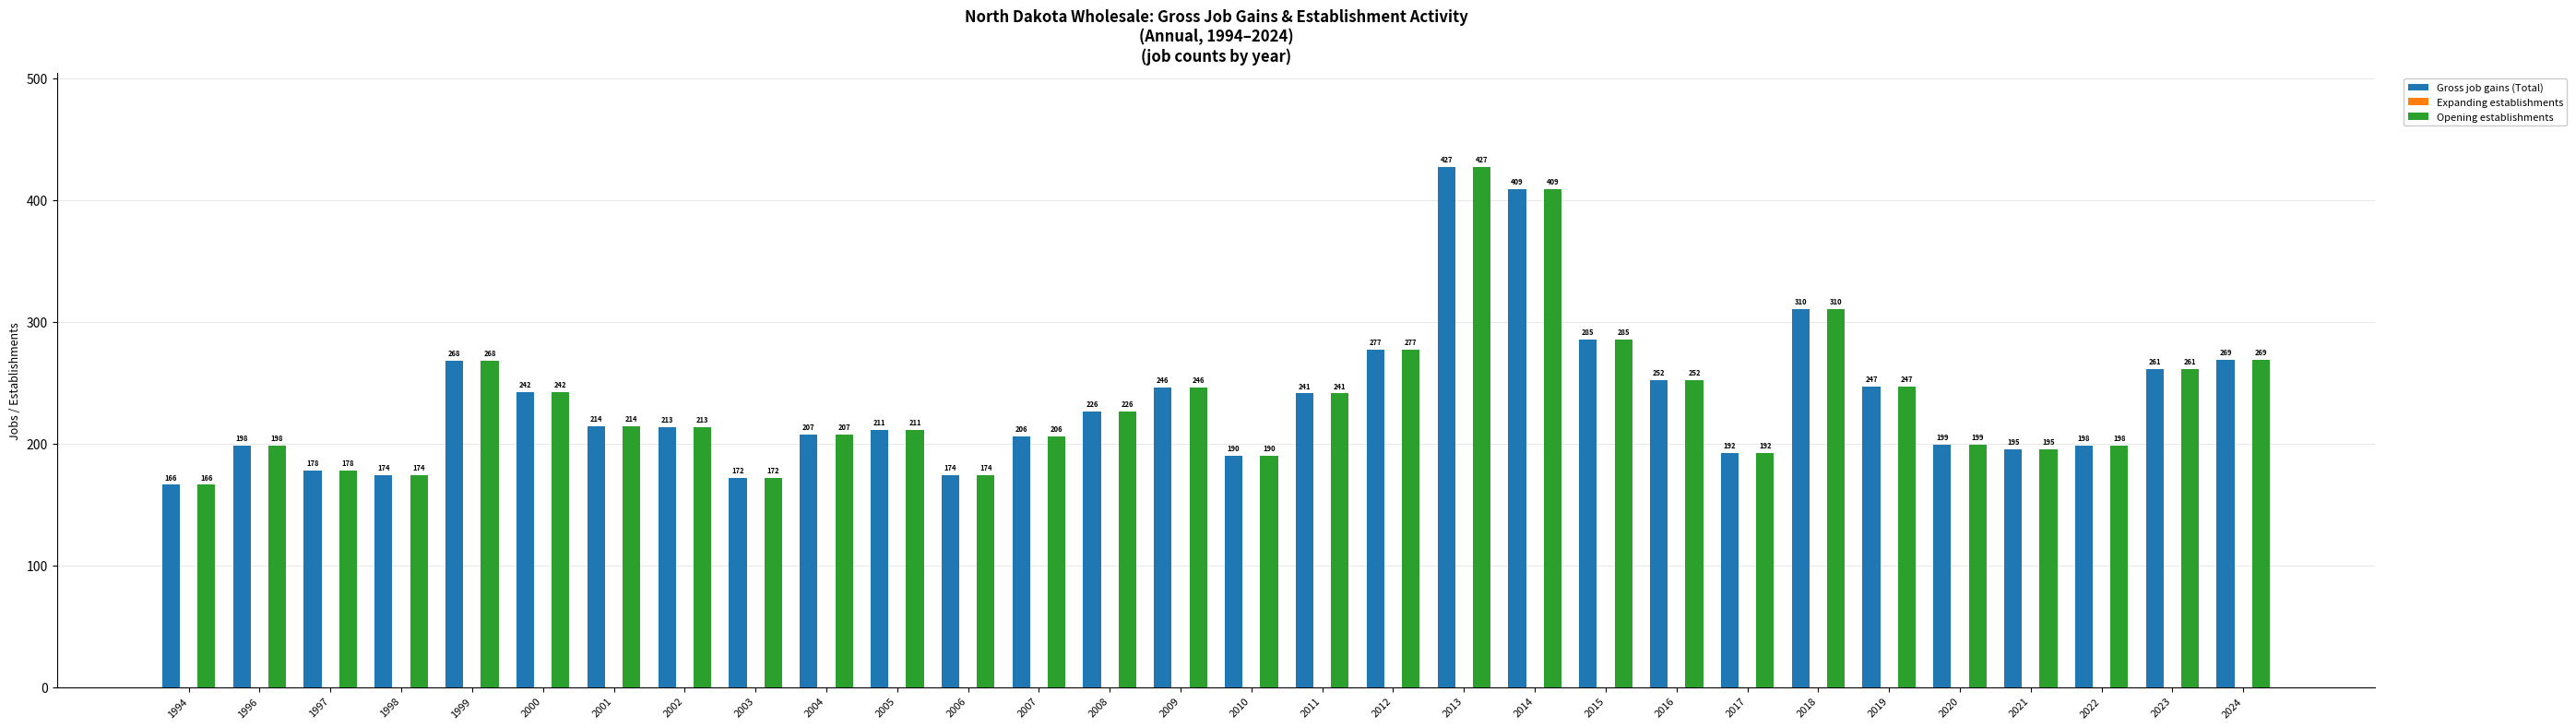

At which label does Opening establishments first exceed 214?

1999